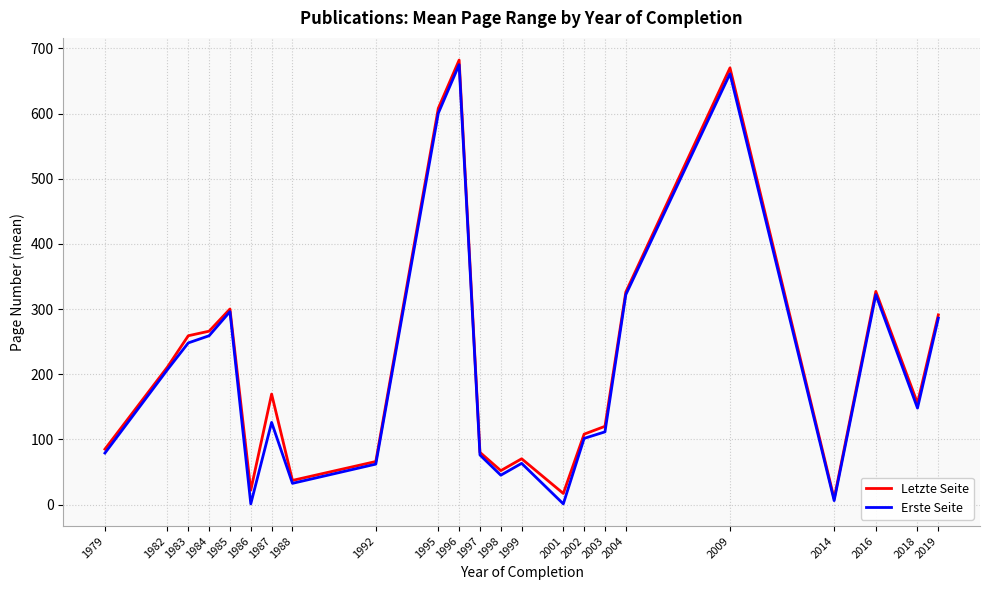

The value of Letzte Seite at 1986 is 22.0. True or false?

True